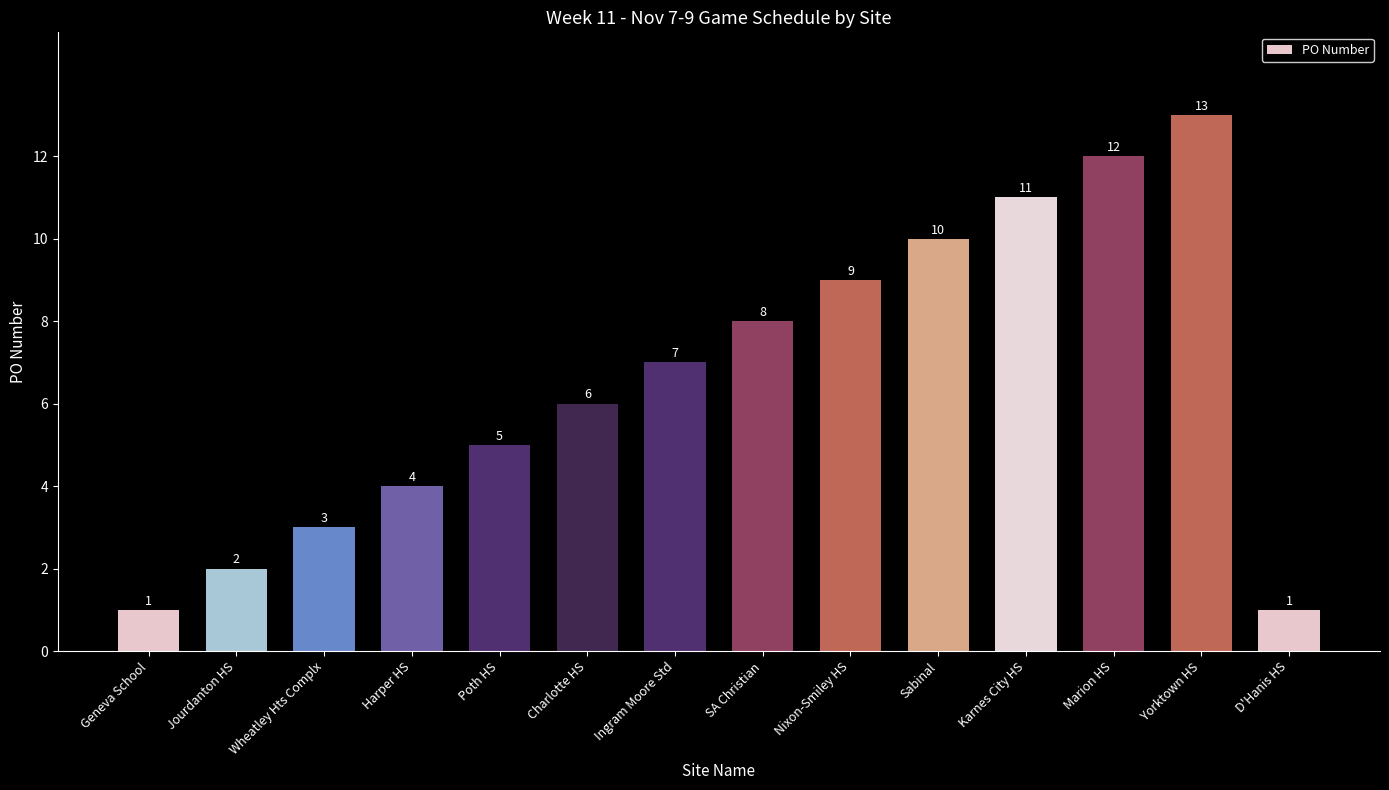

The chart shows a value of 1 at Harper HS. True or false?

False